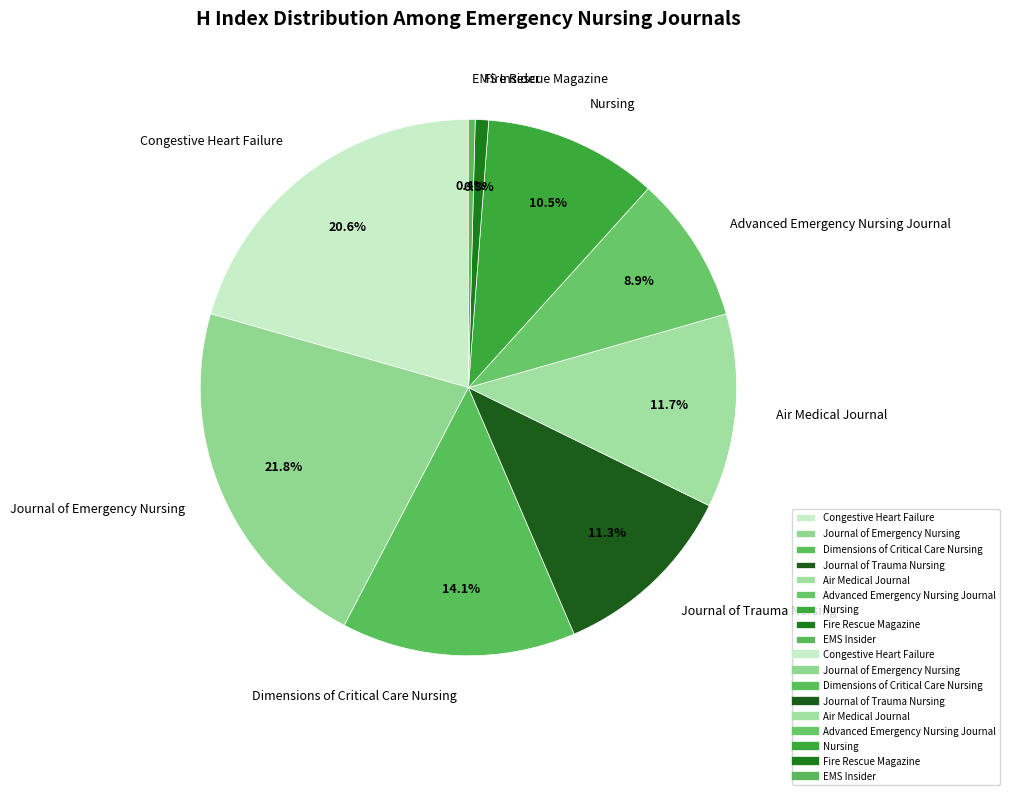

To the nearest percent, what portion does Journal of Trauma Nursing represent?

11%